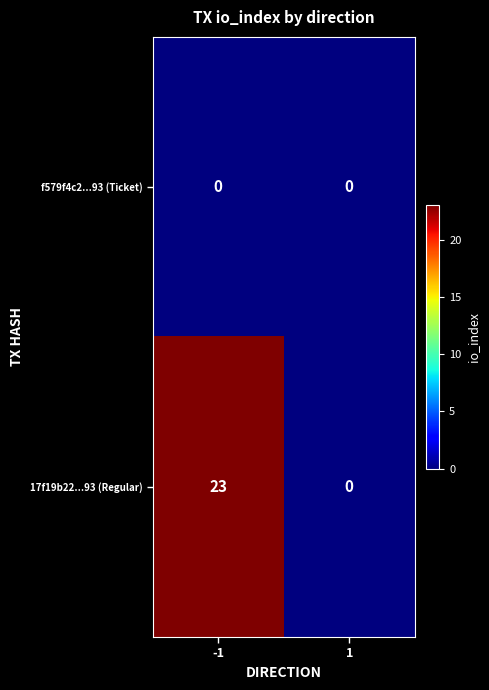

Which series changed the most between -1 and 1?

17f19b22...93 (Regular)